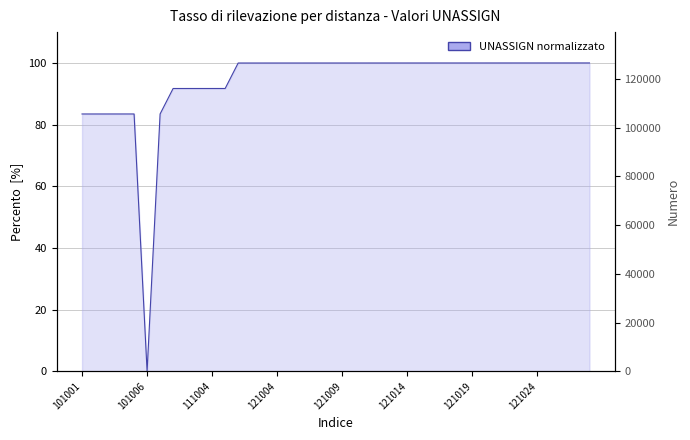

What is the value of the 21st point from the left?

100.0